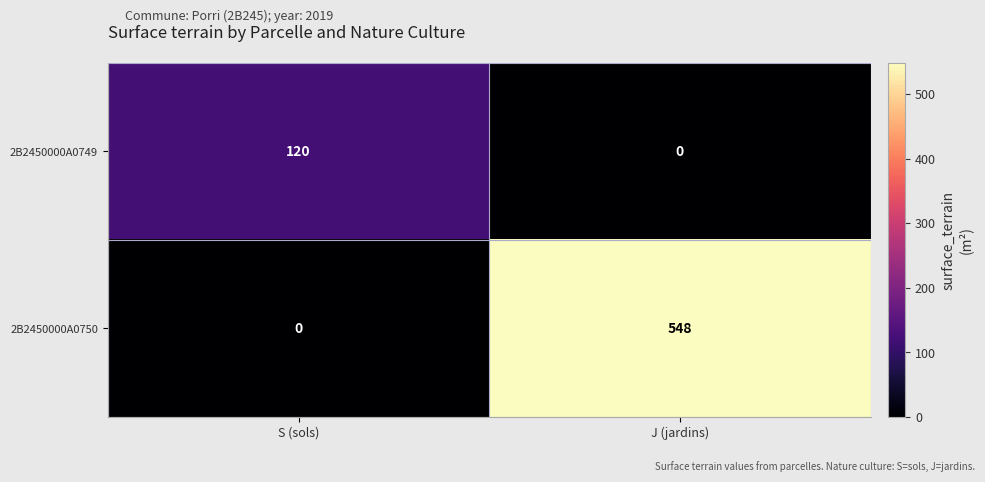

What is the greatest value displayed?

548